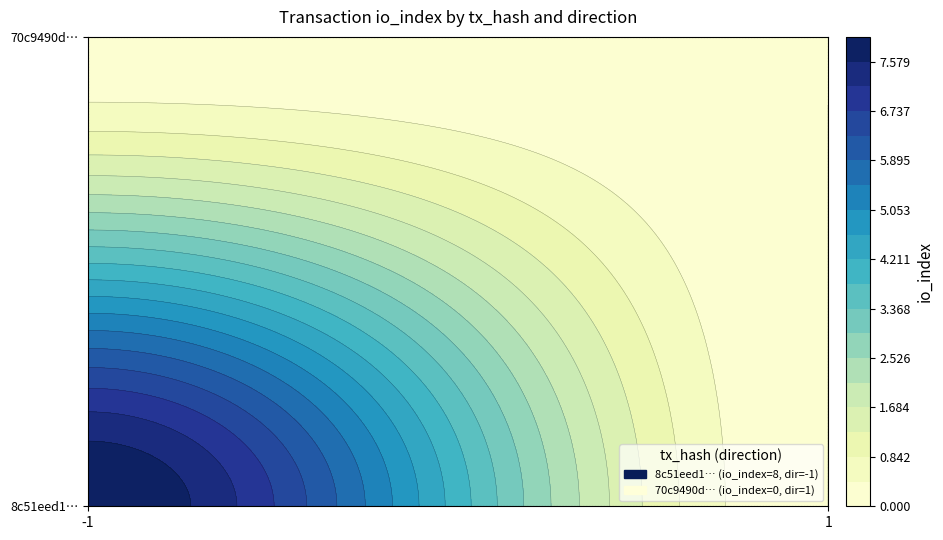

What is the sum of the 8c51eed1bd67706ad39bae6beb68f9b7b9181b8 values at io_index and direction?

7